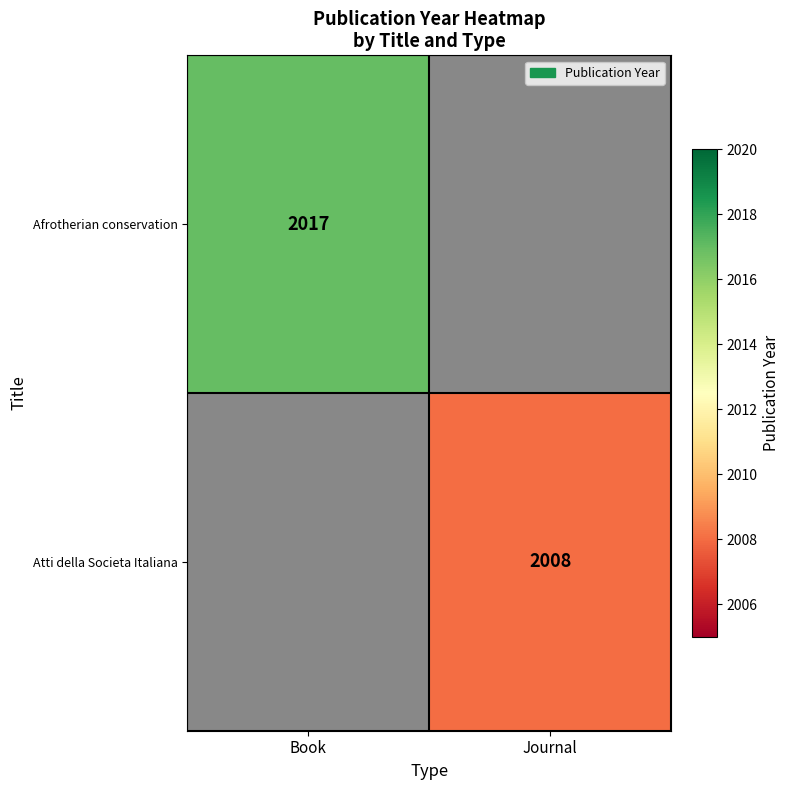

Which has a higher value, Journal or Book?

Book